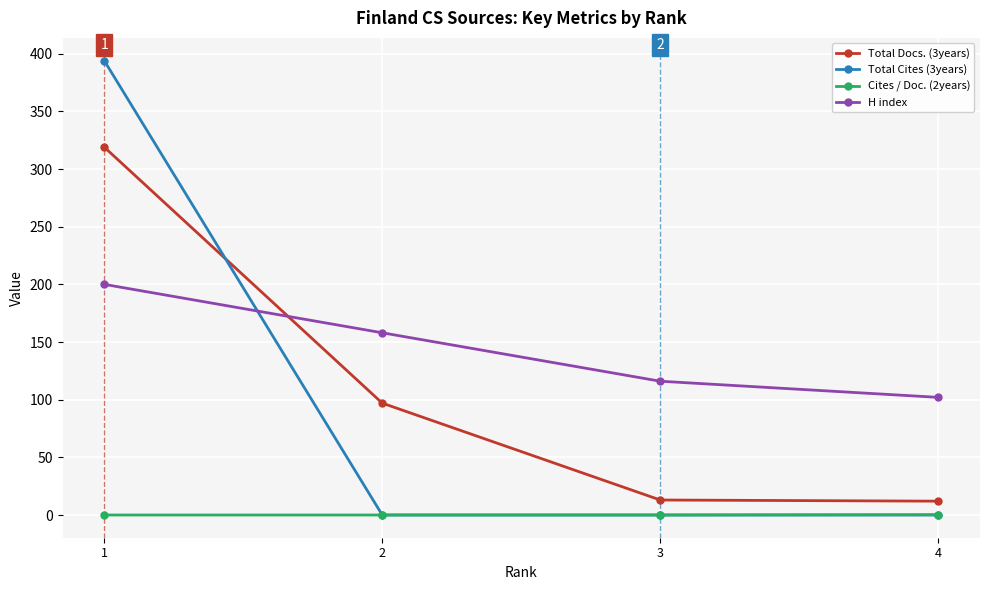

Rank the series by their maximum value, from lowest to highest.

Cites / Doc. (2years), H index, Total Docs. (3years), Total Cites (3years)